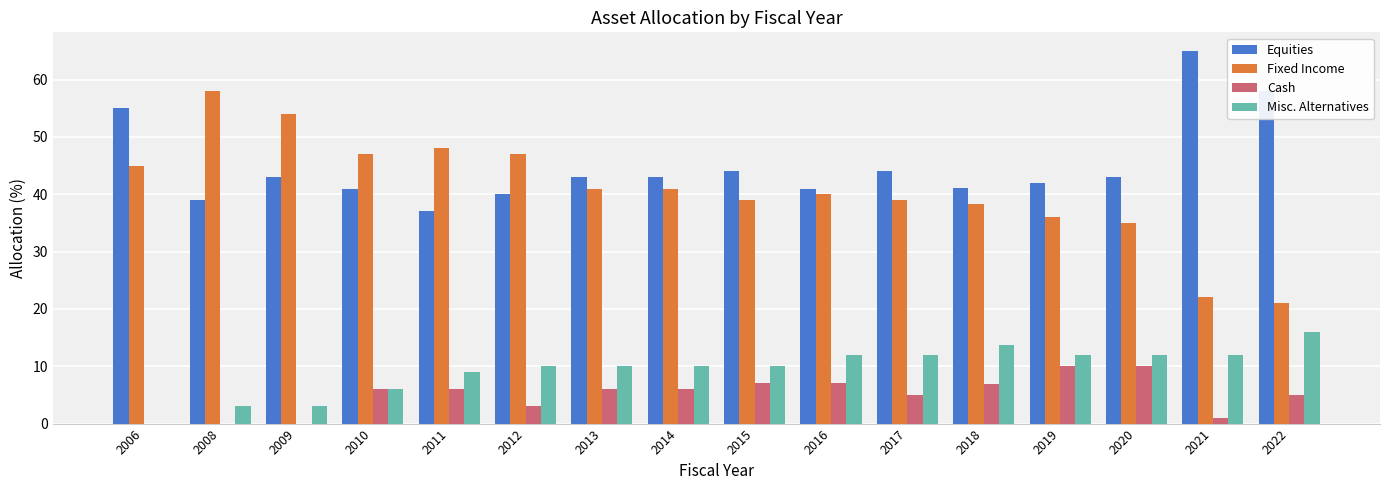

How many data points does each series have?

16